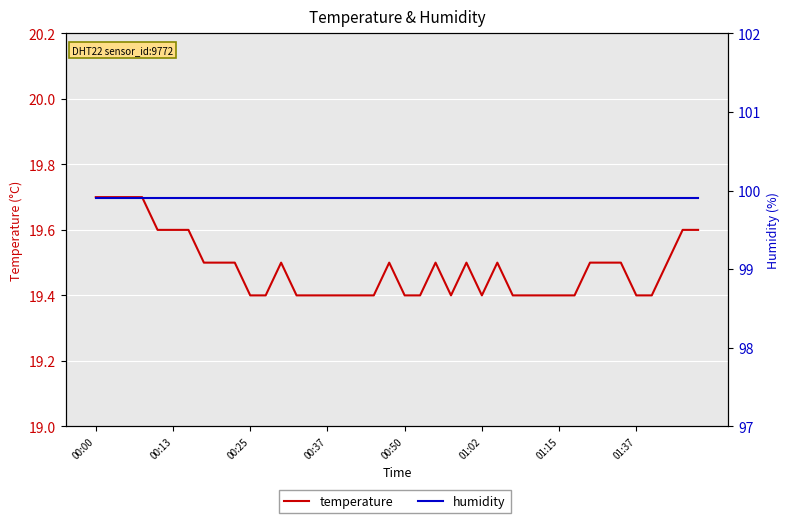

Is the value of humidity at 01:37 greater than the value of temperature at 31?

Yes